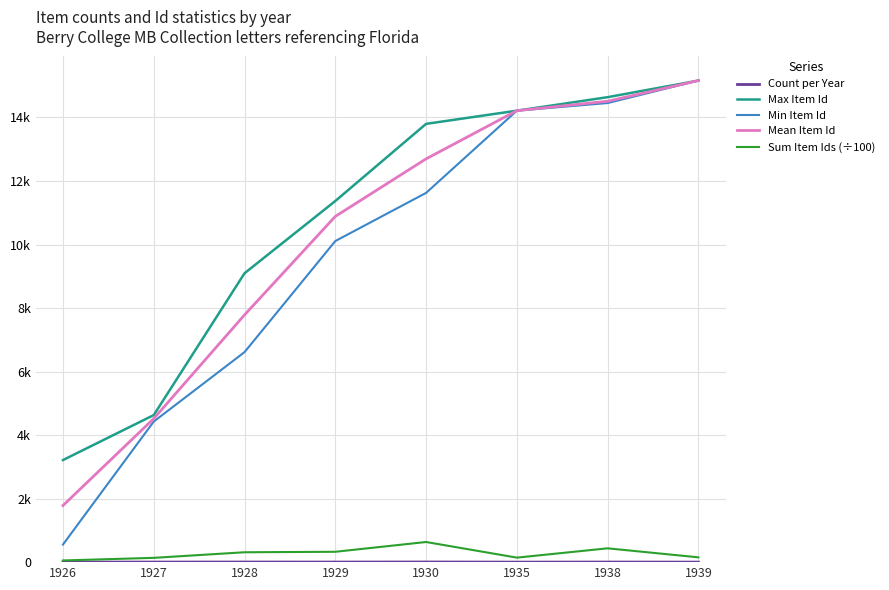

Does the chart display data point markers on the line(s)?

No